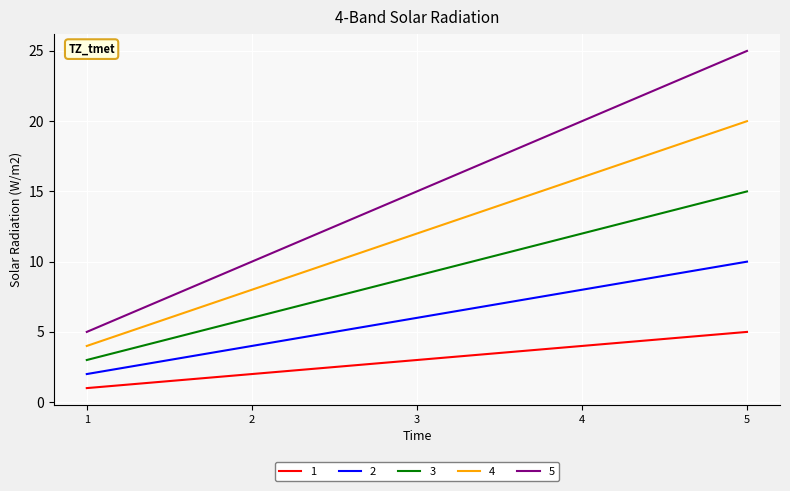

True or false: 3 and 1 intersect in this chart.

False